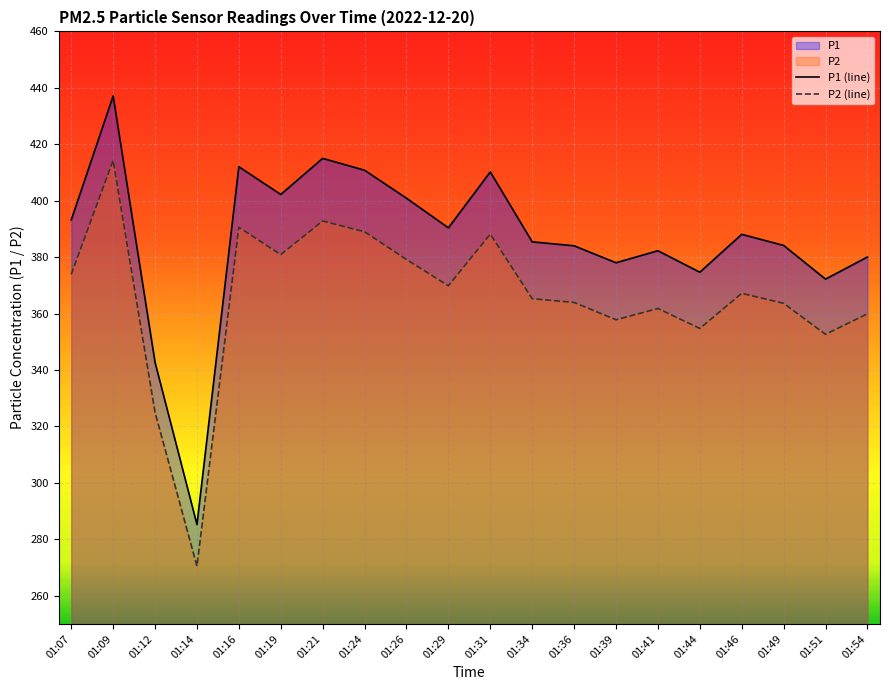

In P1 (line), how many points are higher than both neighbors (excluding endpoints)?

6